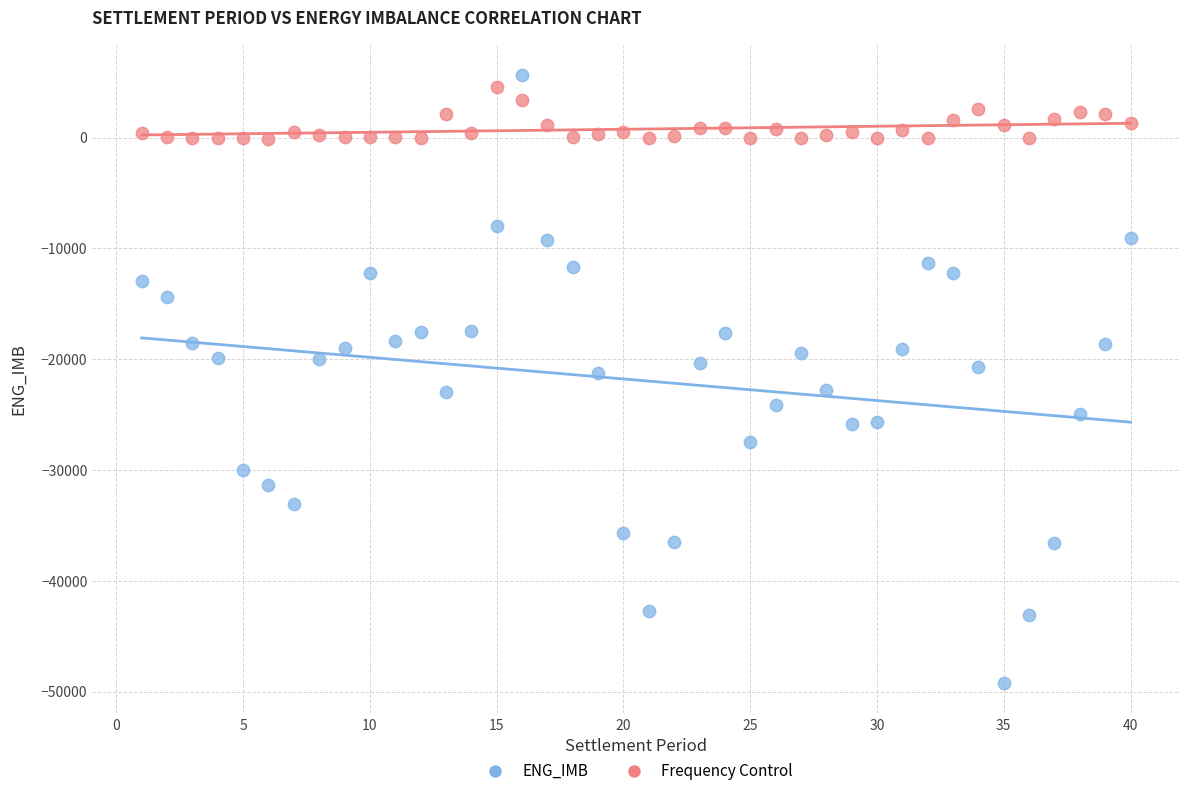

What are all the series names shown in the legend?

ENG_IMB, Frequency Control